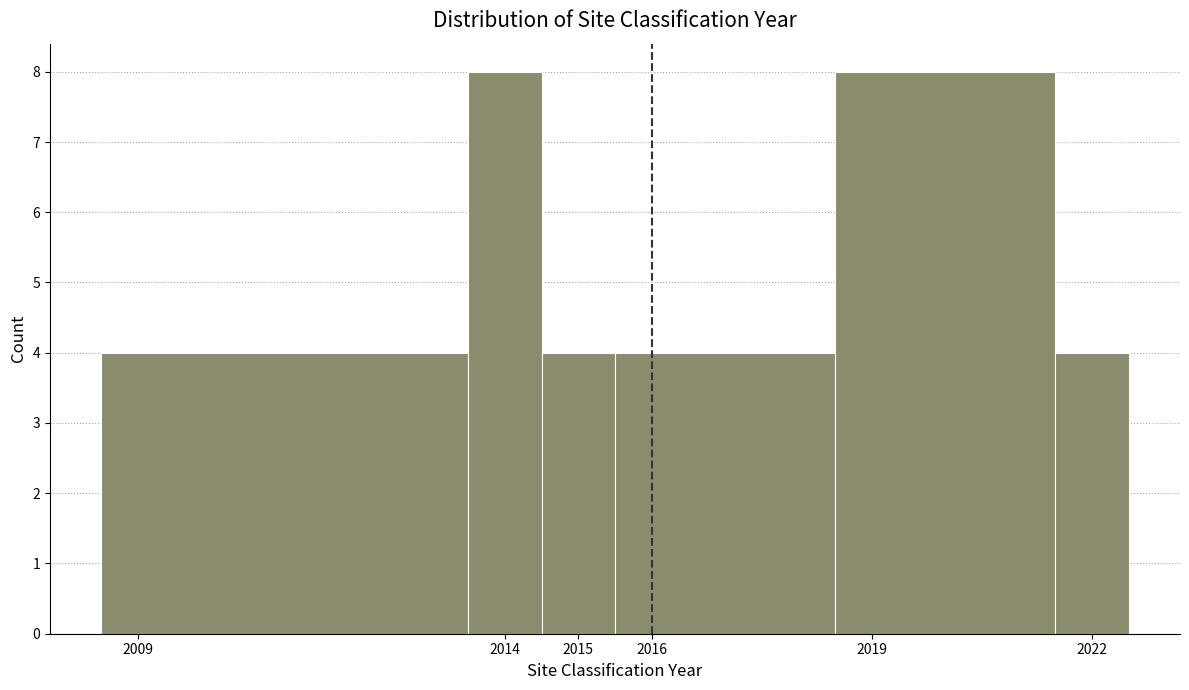

How tall is the bar that spans 2021.5 to 2022.5 on the x-axis? The values are not printed on the chart, so give them approximately, as read against the axis.

4